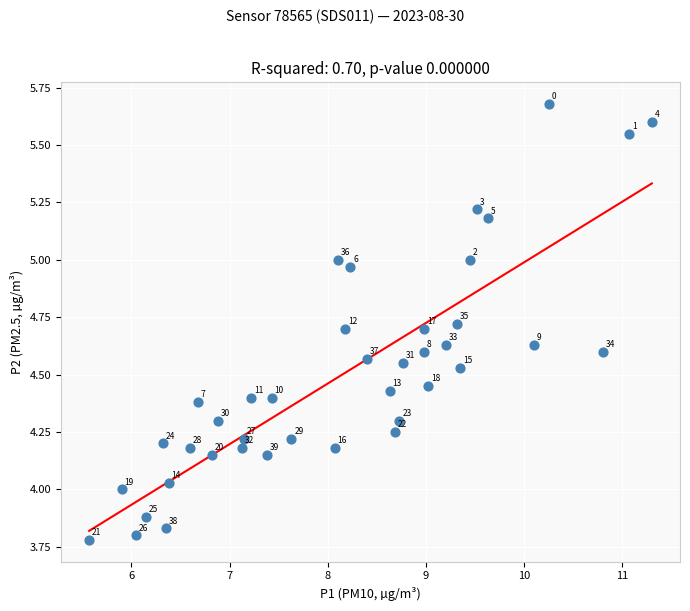

What is the range of Y values (max minus min)?

1.9